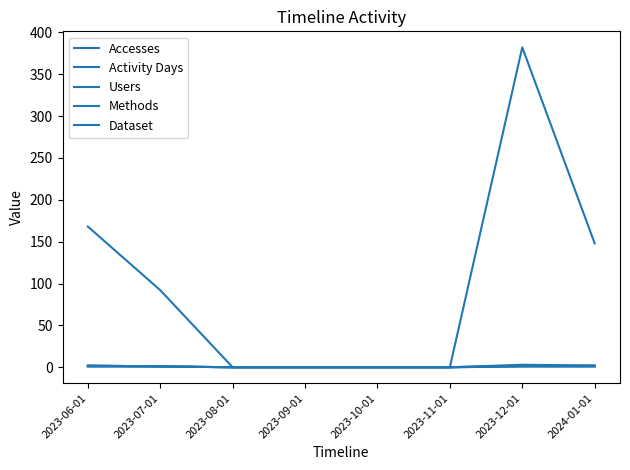

Reading left to right, transcribe all the data shown in this chart.

Accesses: 168	92	0	0	0	0	382	148
Activity Days: 2	1	0	0	0	0	3	2
Users: 2	1	0	0	0	0	2	2
Methods: 1	1	0	0	0	0	1	1
Dataset: 1	1	0	0	0	0	1	1